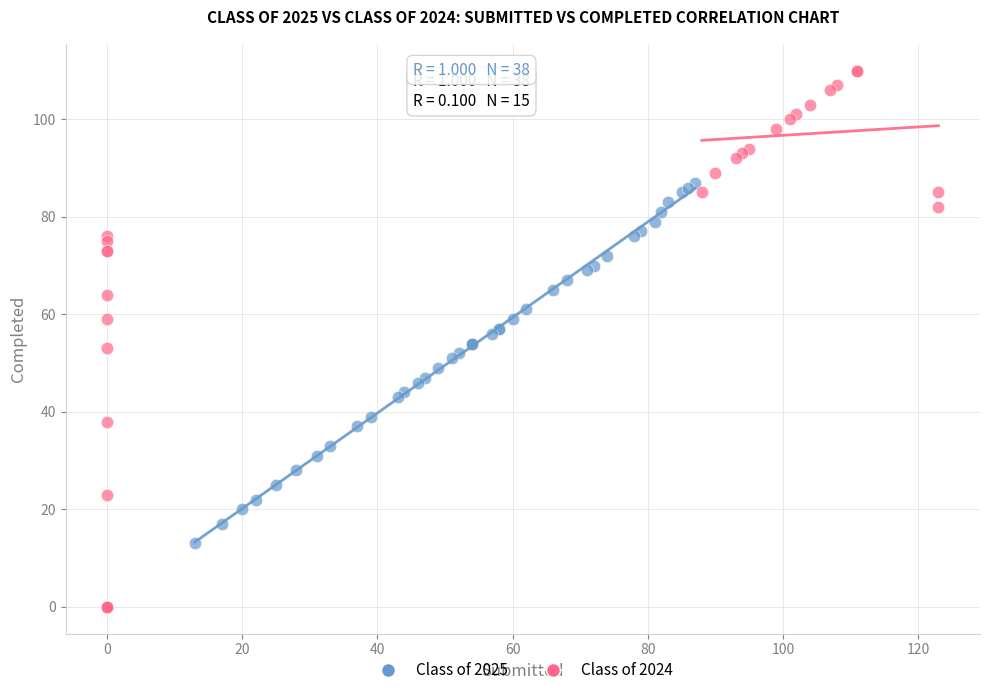

Which series contains the highest Y value?

Class of 2024